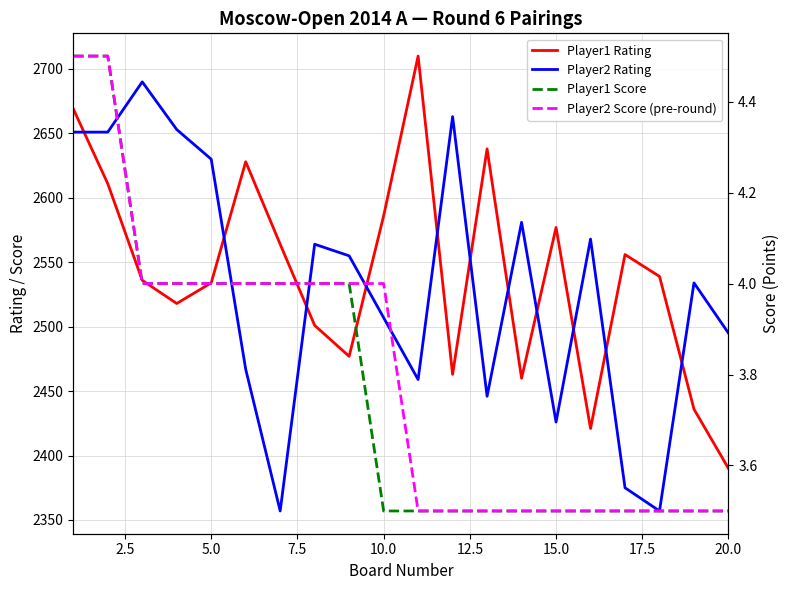

What is the minimum value shown in the chart?

3.5